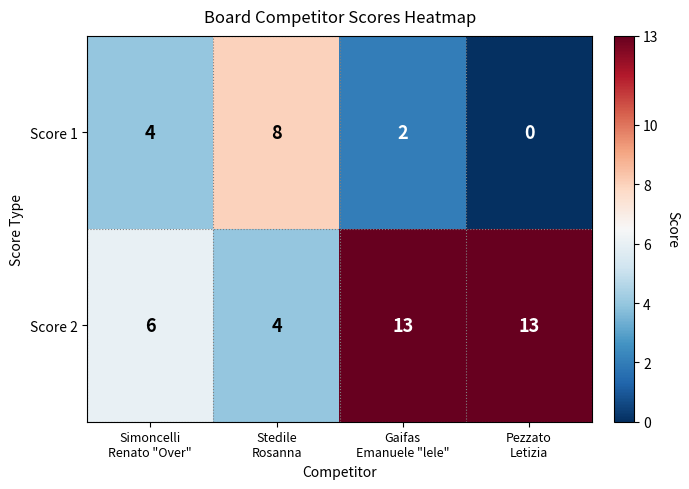

What is the difference between the maximum and minimum values in the Score 2 series?

9